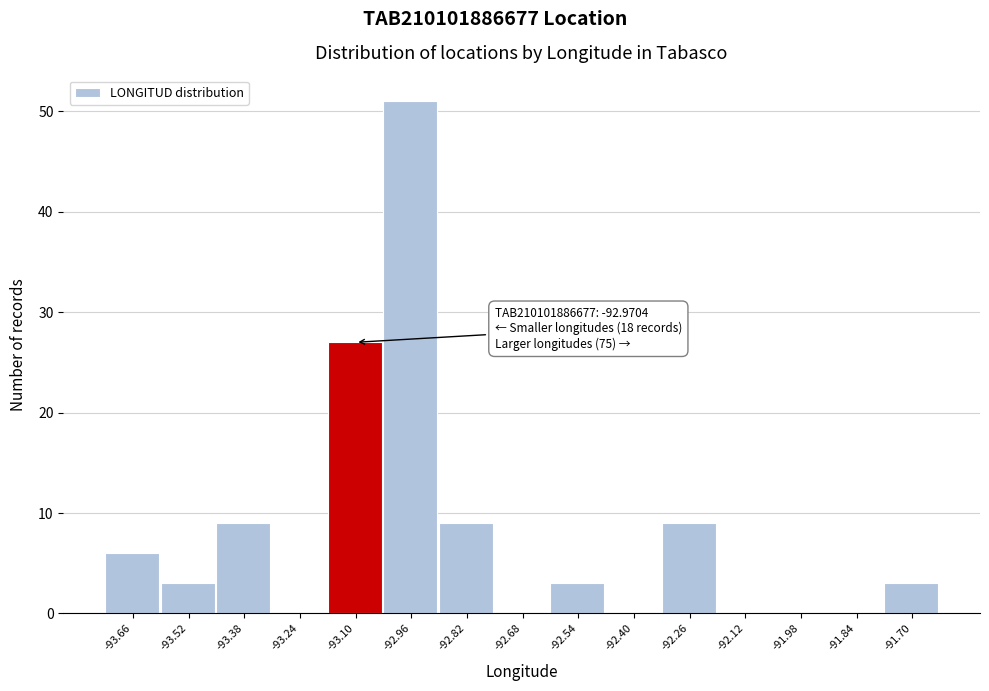

Reading left to right, extract all data points from this chart.

-93.66=6	-93.52=3	-93.38=9	-93.24=0	-93.10=27	-92.96=51	-92.82=9	-92.68=0	-92.54=3	-92.40=0	-92.26=9	-92.12=0	-91.98=0	-91.84=0	-91.70=3